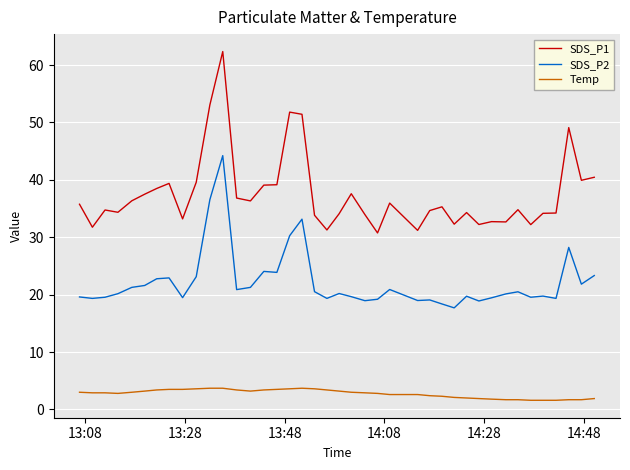

True or false: SDS_P1 and SDS_P2 intersect in this chart.

False